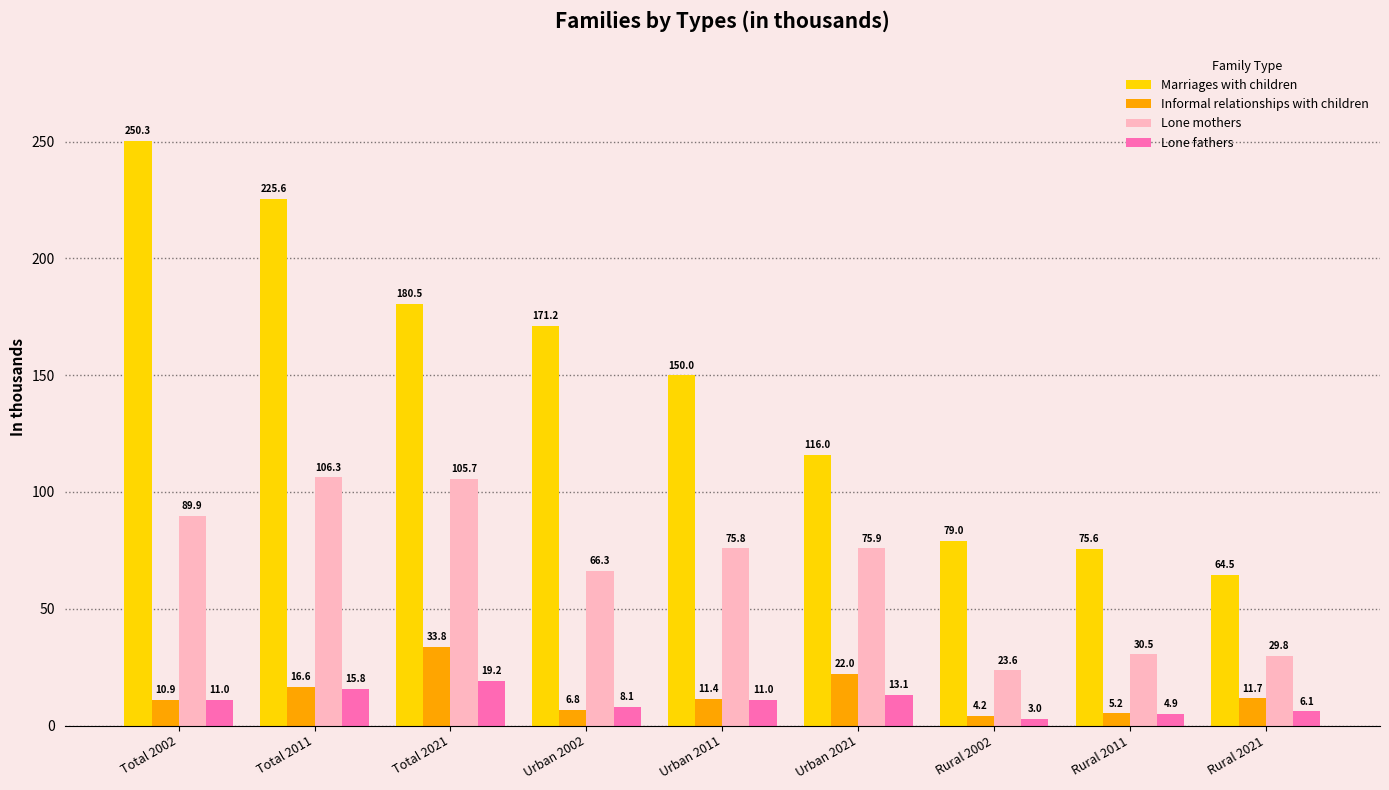

The Marriages with children series shows 180.5 at Total 2021. True or false?

True